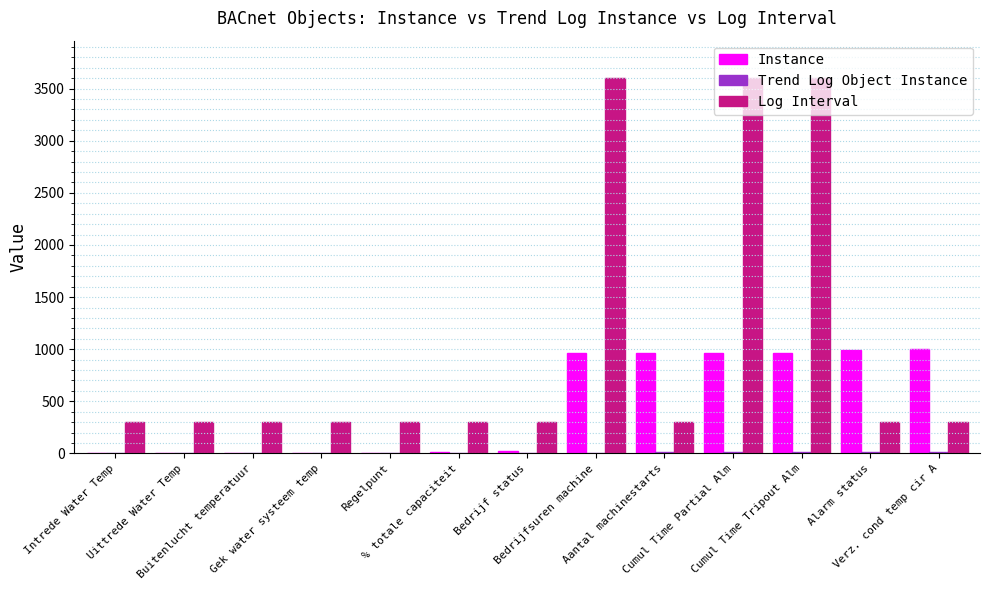

Does the chart contain stacked bars?

No